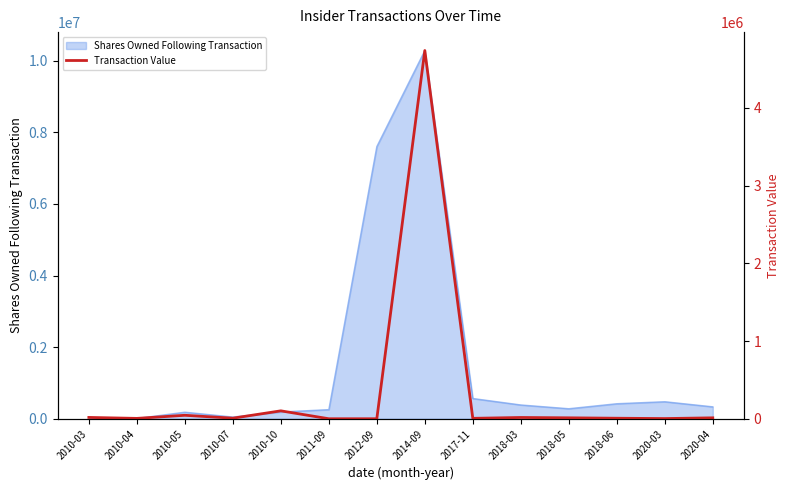

Reading left to right, list all the values displayed in this chart.

2010-03=17000	2010-04=4697	2010-05=44485	2010-07=7250	2010-10=101750	2011-09=0	2012-09=0	2014-09=4738600	2017-11=5479	2018-03=16244	2018-05=11988	2018-06=6738	2020-03=2400	2020-04=11819